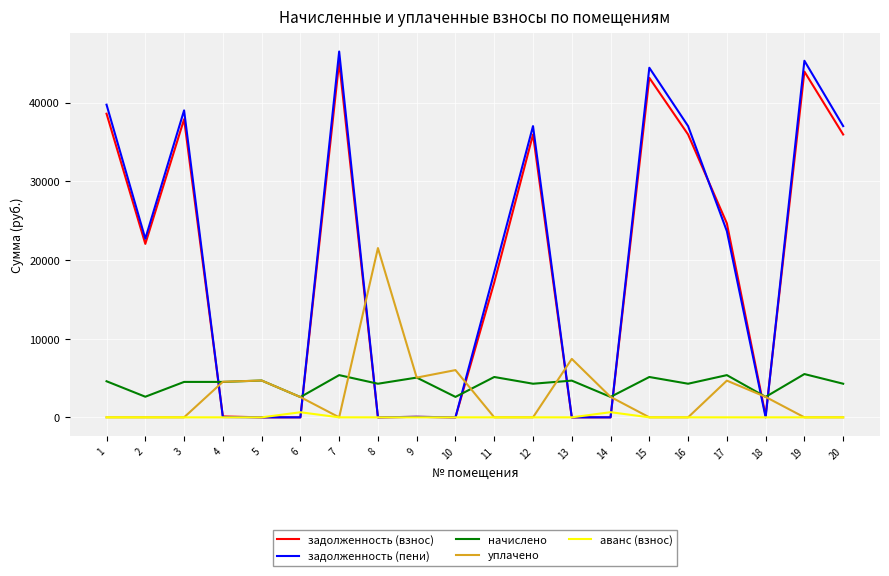

At how many categories does at least one series exceed 38087?

5